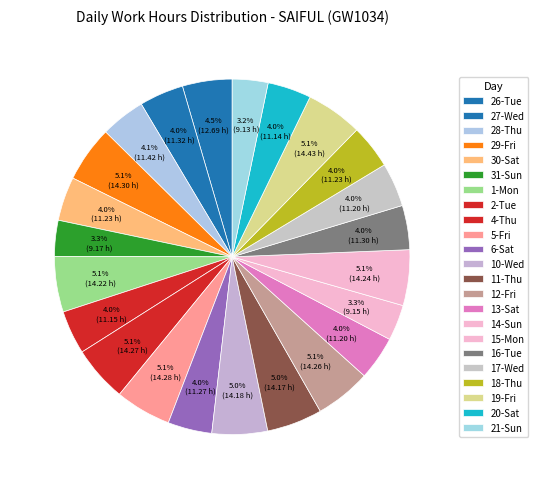

What is the ratio of the value at 13-Sat to the value at 10-Wed?

0.8